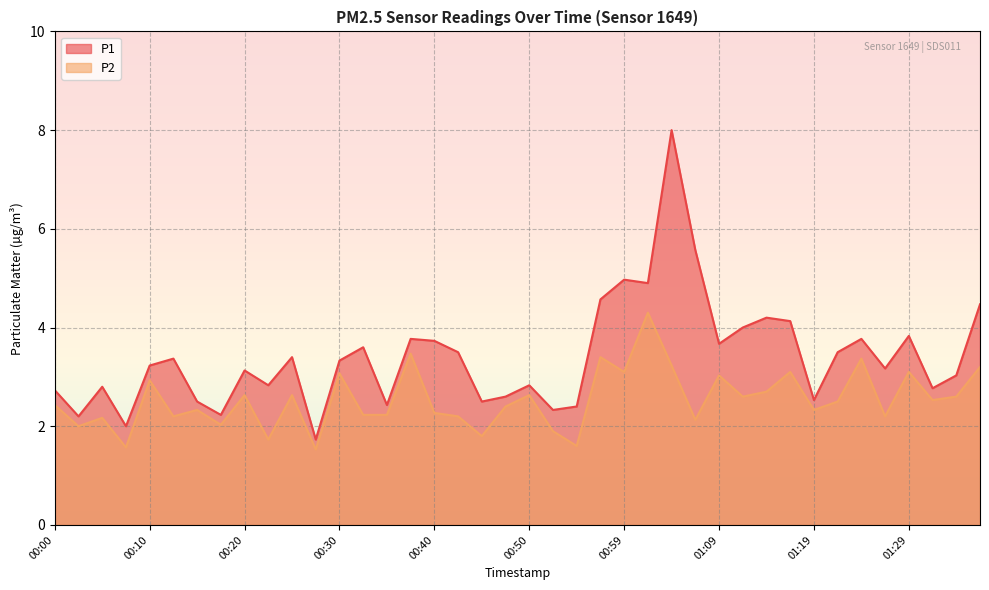

True or false: P2 has a value of 1.7 at 00:25.

False